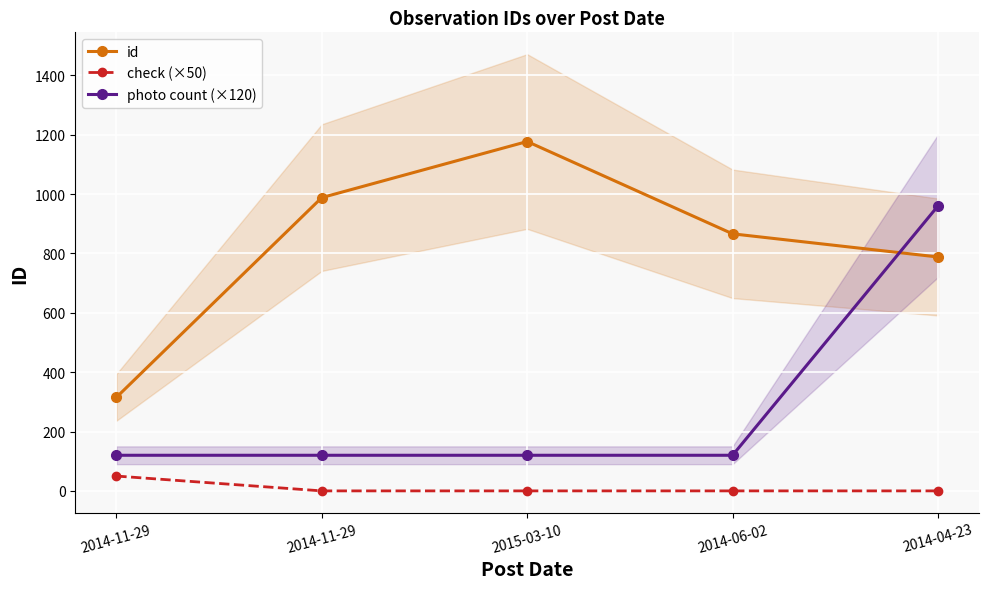

Does the chart display data point markers on the line(s)?

Yes